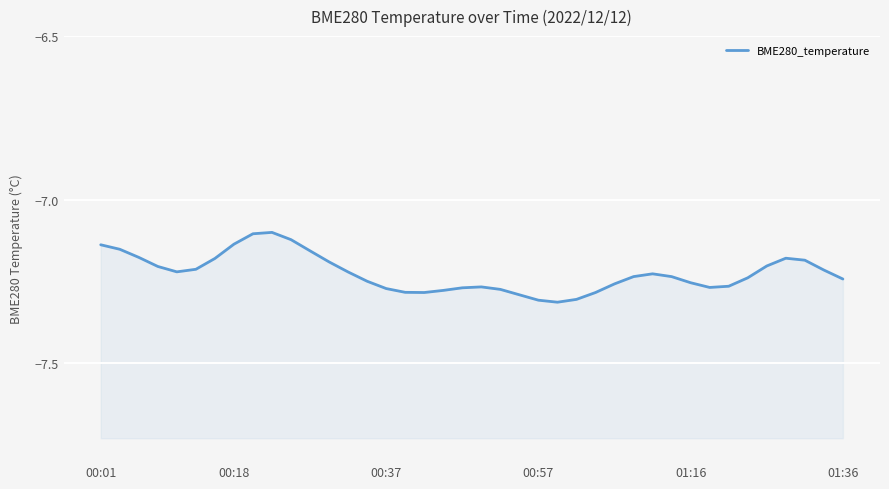

What is the minimum value shown in the chart?

-7.3